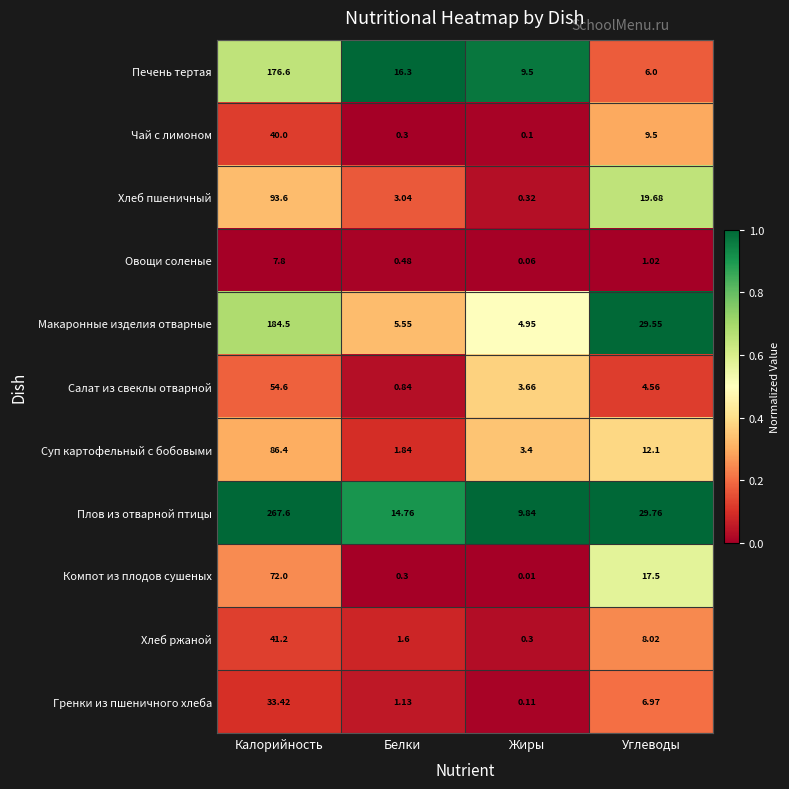

Where does the Суп картофельный с бобовыми series first go above 12?

Калорийность